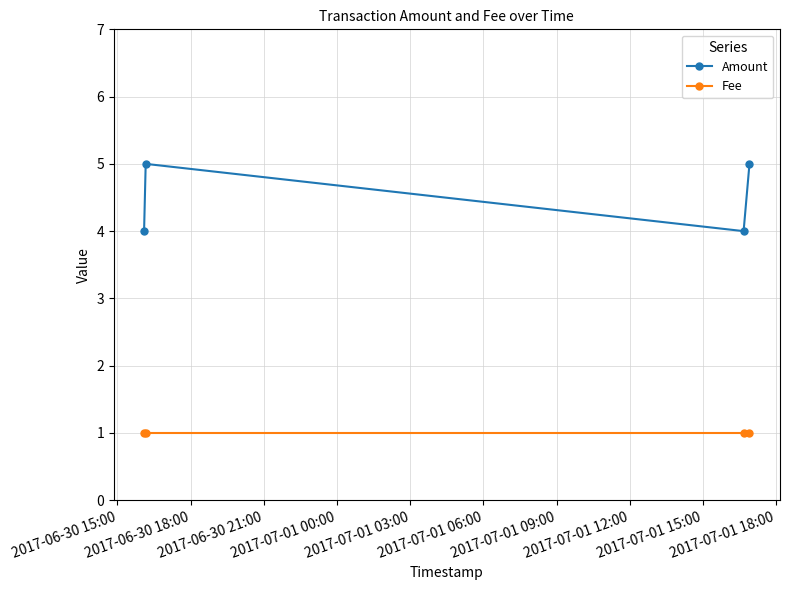

Rank the series by their maximum value, from highest to lowest.

Amount, Fee